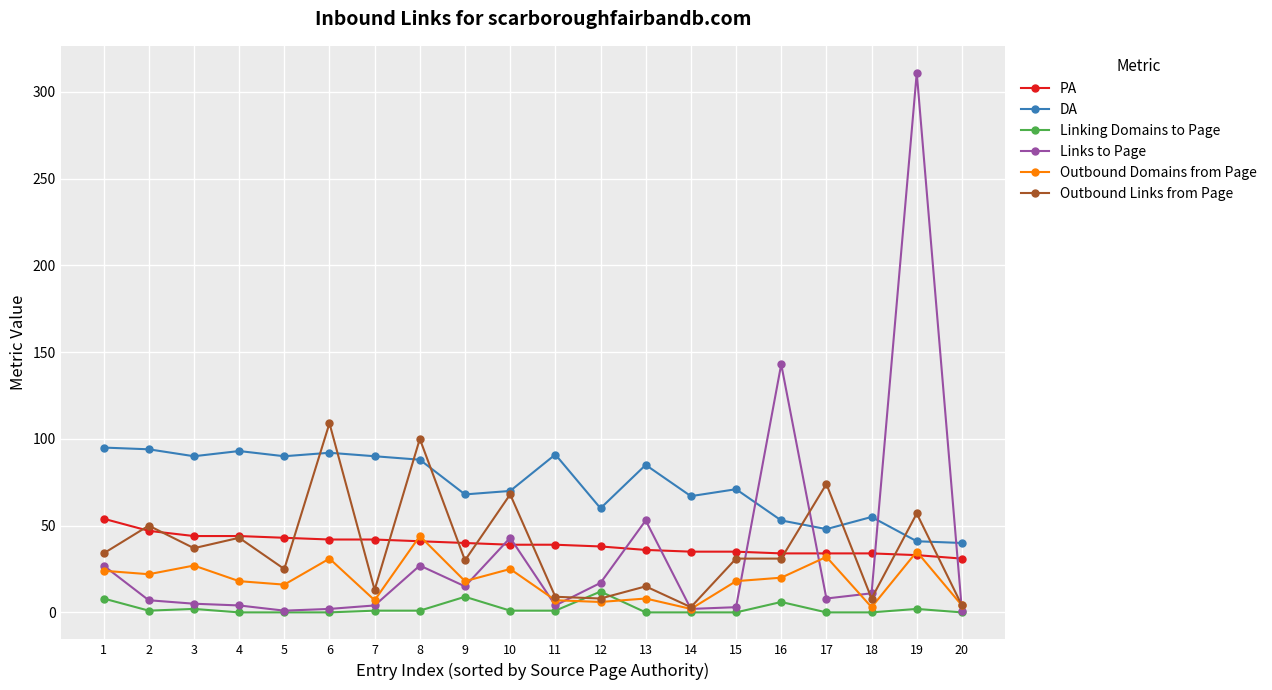

Which series has the widest spread of values?

Links to Page